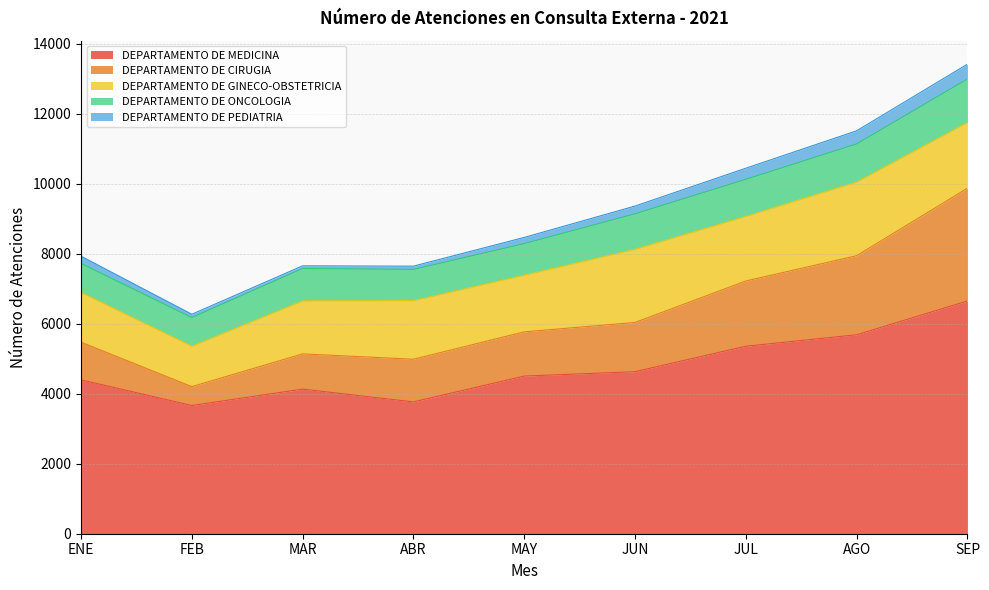

What are all the series names shown in the legend?

DEPARTAMENTO DE MEDICINA, DEPARTAMENTO DE CIRUGIA, DEPARTAMENTO DE GINECO-OBSTETRICIA, DEPARTAMENTO DE ONCOLOGIA, DEPARTAMENTO DE PEDIATRIA